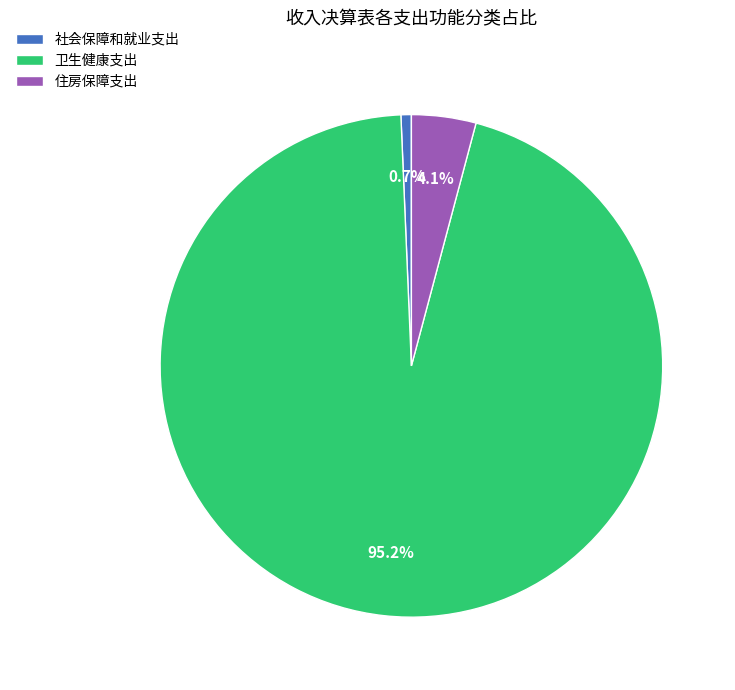

To the nearest percent, what is the difference between the 社会保障和就业支出 and 住房保障支出 slice percentages?

3%